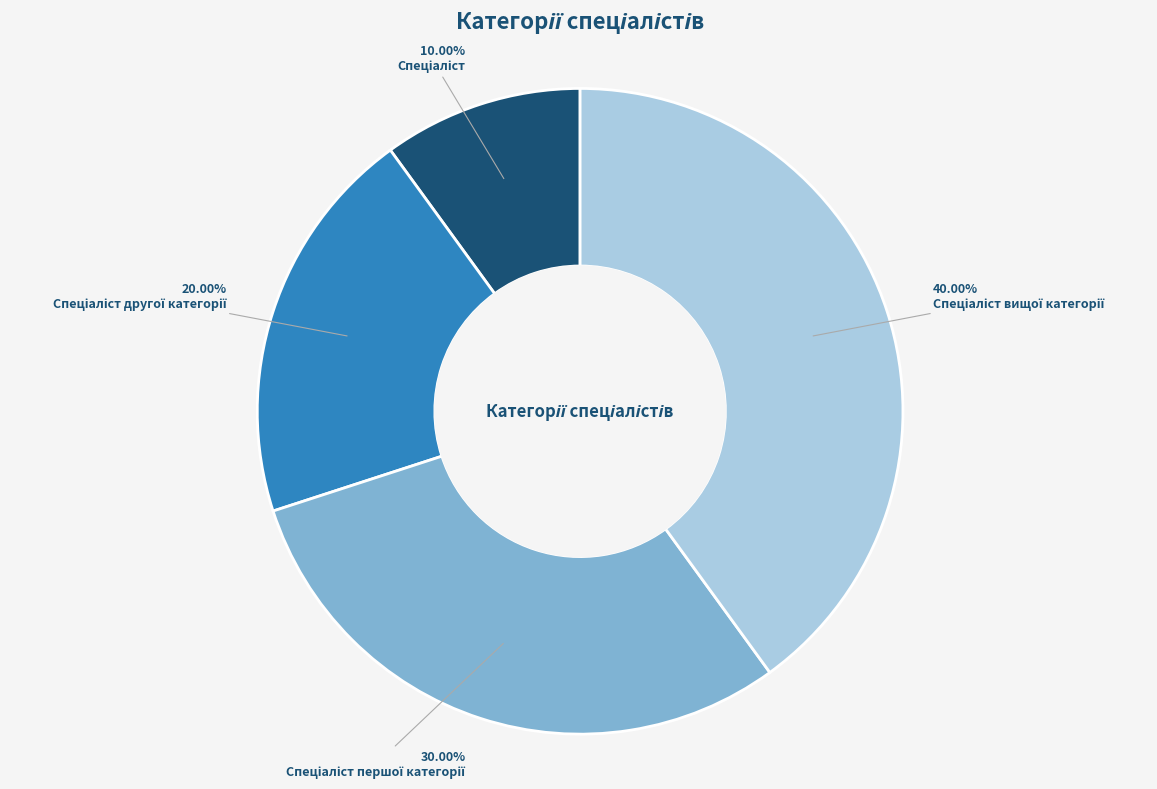

To the nearest percent, what is the average slice percentage?

25%